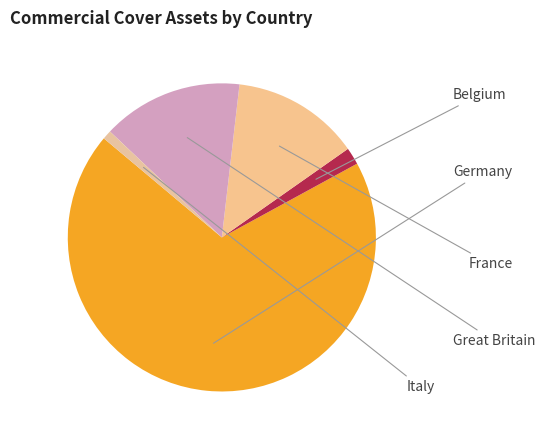

How many slices are in this pie chart?

5